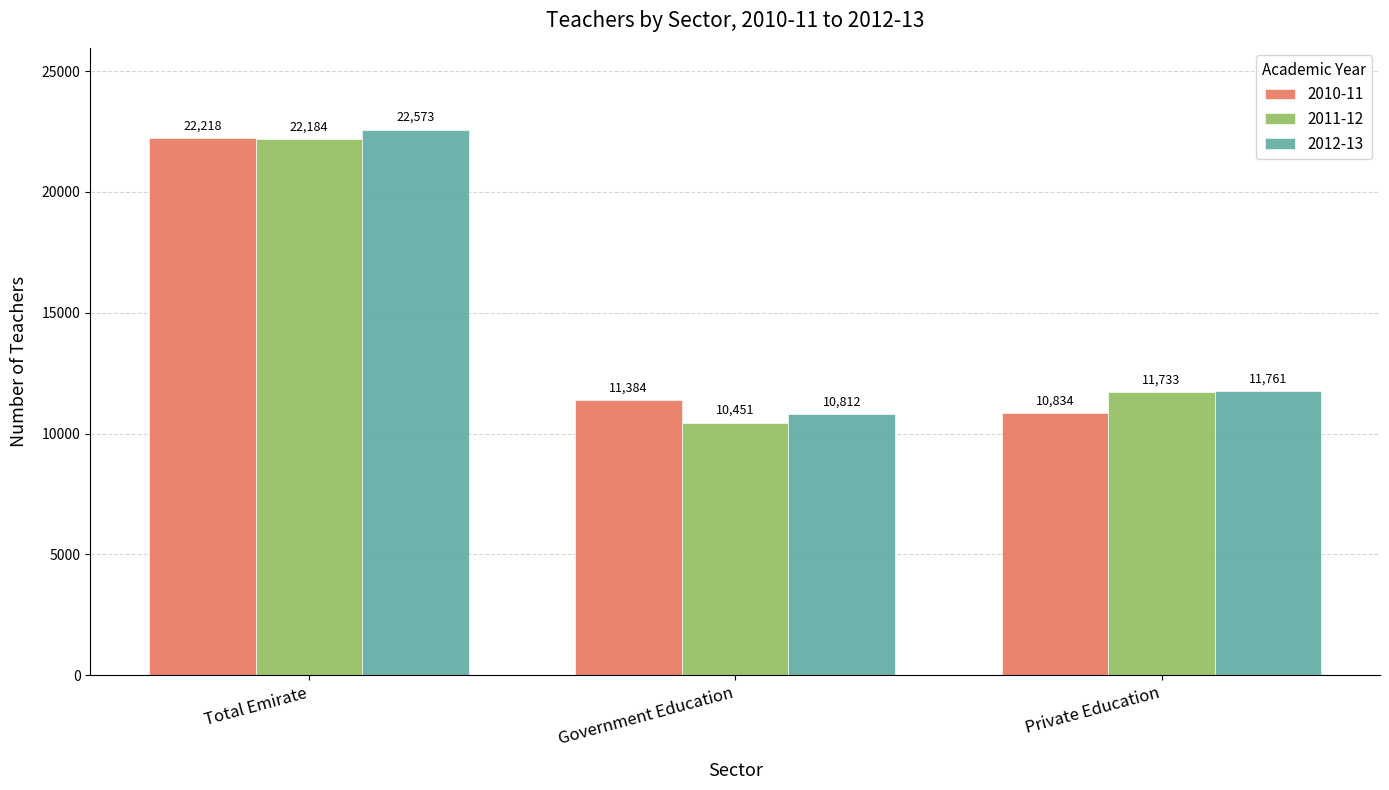

List the labels in order of 2012-13 value, largest first.

Total Emirate, Private Education, Government Education